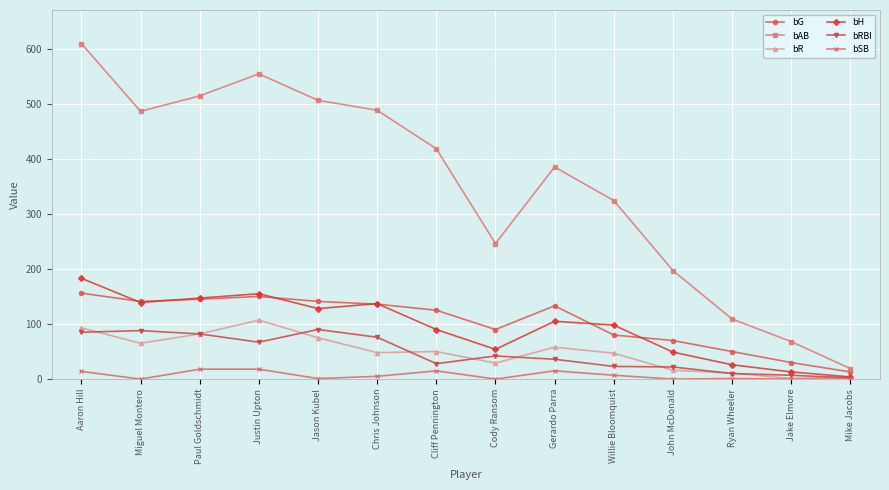

Rank the series at Willie Bloomquist from highest to lowest value.

bAB, bH, bG, bR, bRBI, bSB